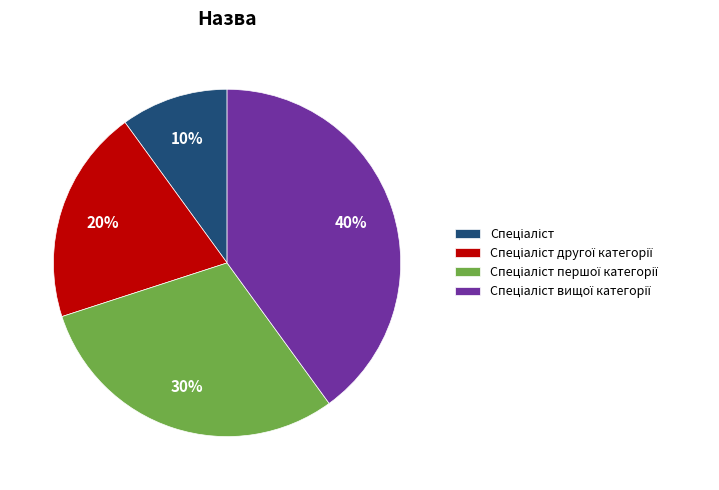

To the nearest percent, what is the average slice percentage?

25%